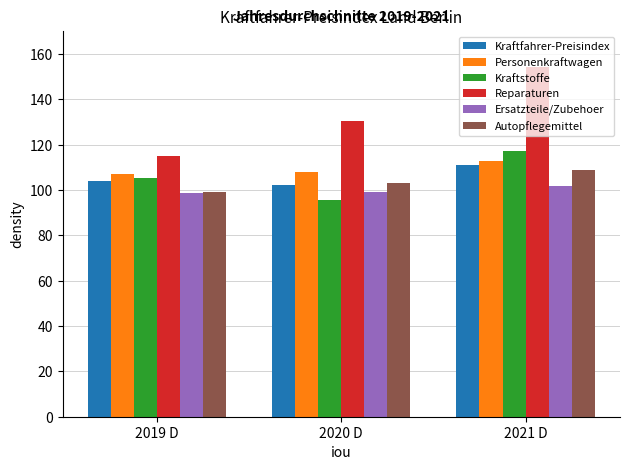

What is the maximum value for Autopflegemittel?

108.7